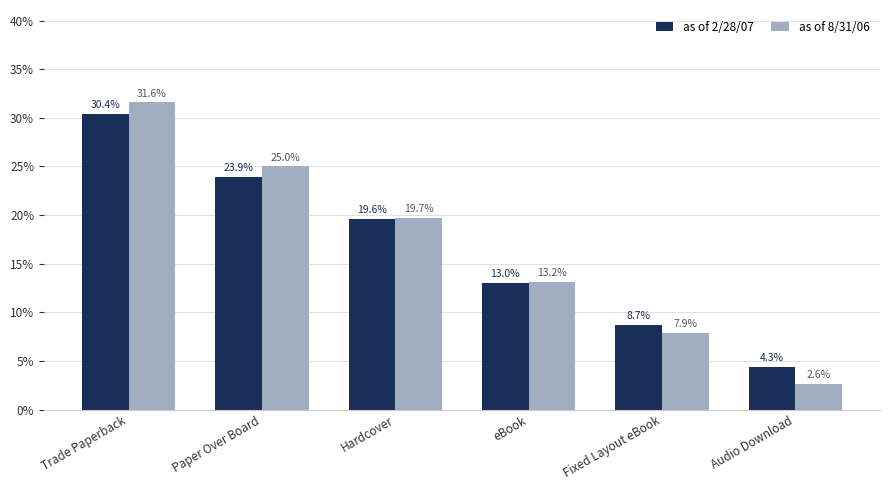

What is the difference between the maximum and minimum values in the as of 8/31/06 series?

28.9